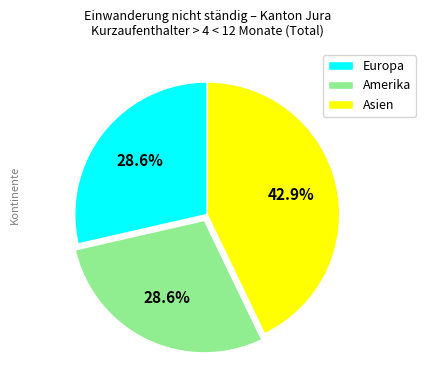

How many slices are in this pie chart?

3